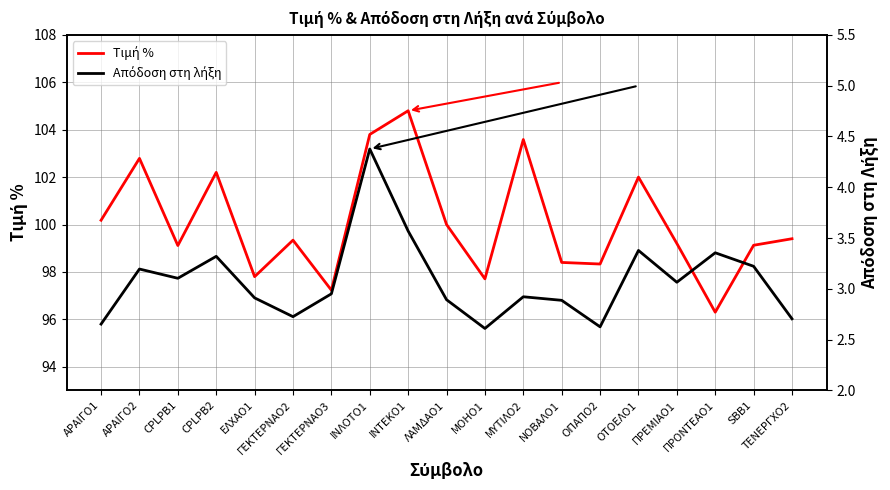

What is the average value of the Απόδοση στη λήξη series?

3.1